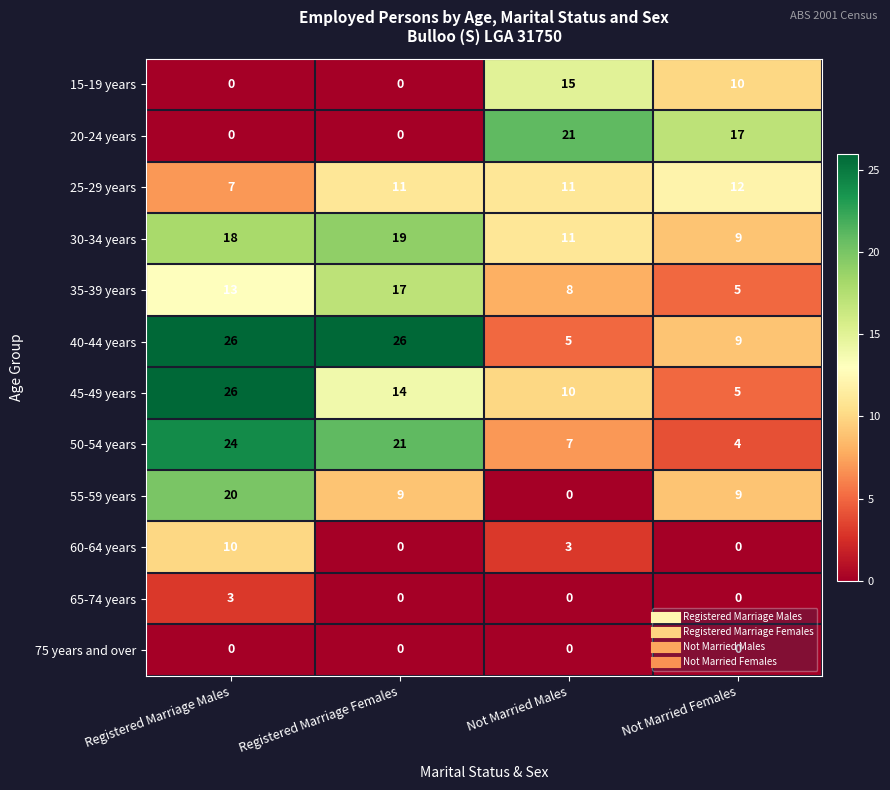

Is the value of 60-64 years at Registered Marriage Females greater than the value of 35-39 years at Not Married Males?

No